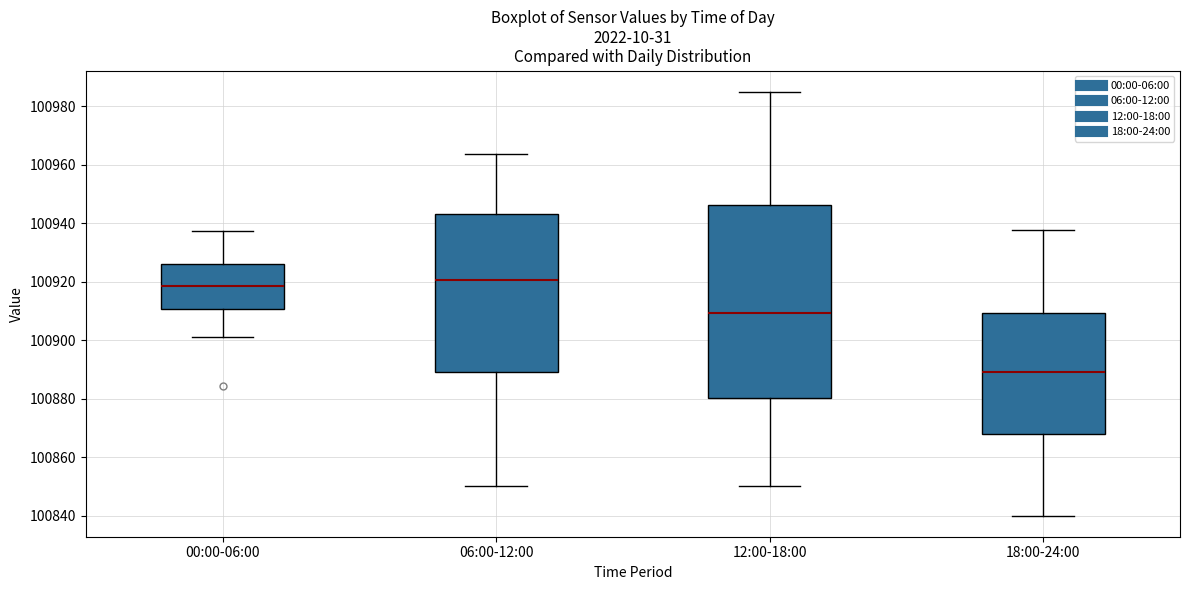

Comparing the boxes themselves (not the whiskers), which one is the tallest?

12:00-18:00